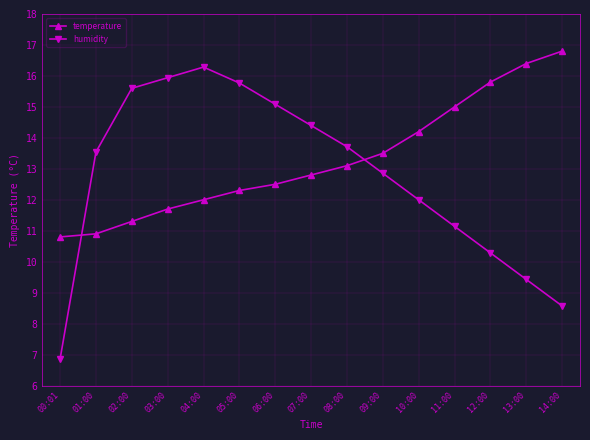

Reading right to left, extract all data points from this chart.

temperature: 14:00=16.8	13:00=16.4	12:00=15.8	11:00=15.0	10:00=14.2	09:00=13.5	08:00=13.1	07:00=12.8	06:00=12.5	05:00=12.3	04:00=12.0	03:00=11.7	02:00=11.3	01:00=10.9	00:01=10.8
humidity: 14:00=8.6	13:00=9.4	12:00=10.3	11:00=11.1	10:00=12.0	09:00=12.9	08:00=13.7	07:00=14.4	06:00=15.1	05:00=15.8	04:00=16.3	03:00=15.9	02:00=15.6	01:00=13.5	00:01=6.9